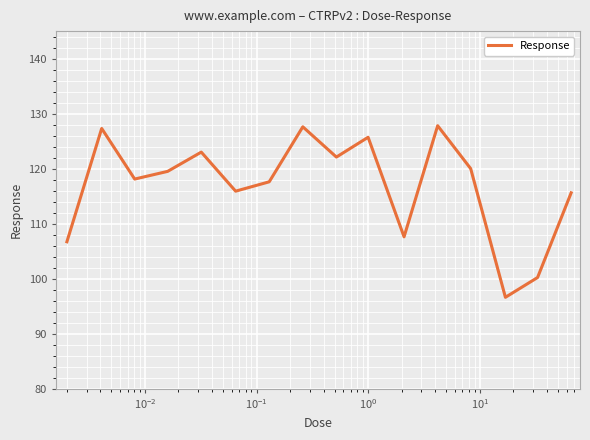

Does the chart display data point markers on the line(s)?

No